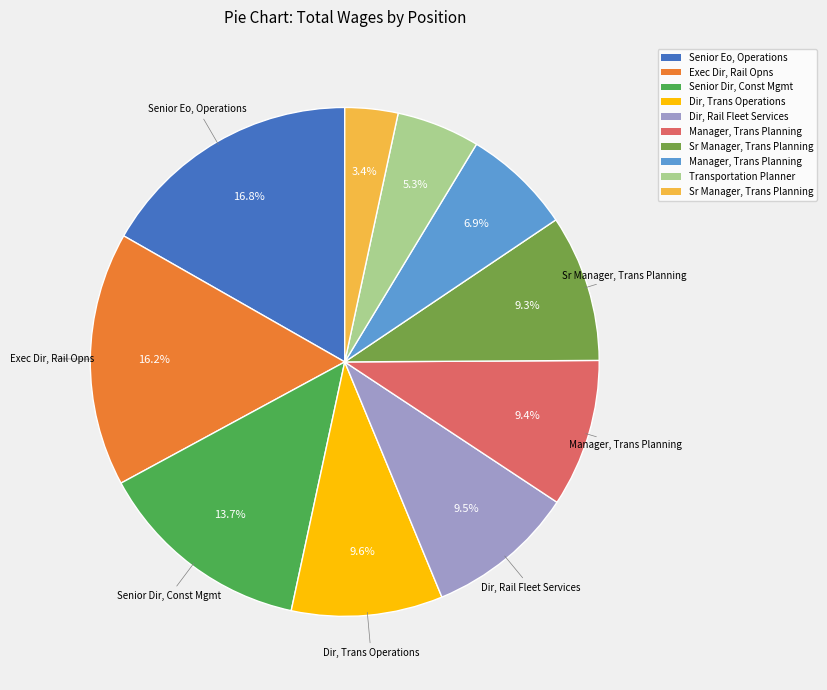

Does any single category account for the majority?

No